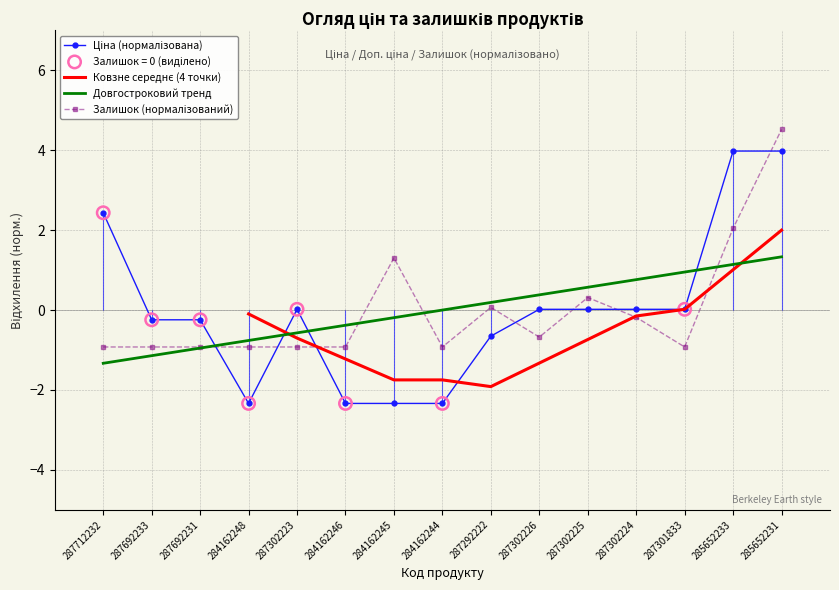

Which series has the largest Y range (max minus min)?

Ціна